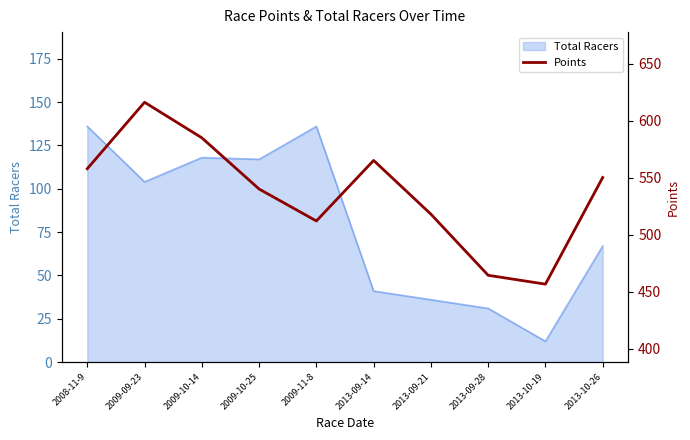

Reading left to right, what are all the values shown in this chart?

558.0	616.3	585.1	540.2	512.1	565.3	518.1	464.4	456.6	550.3